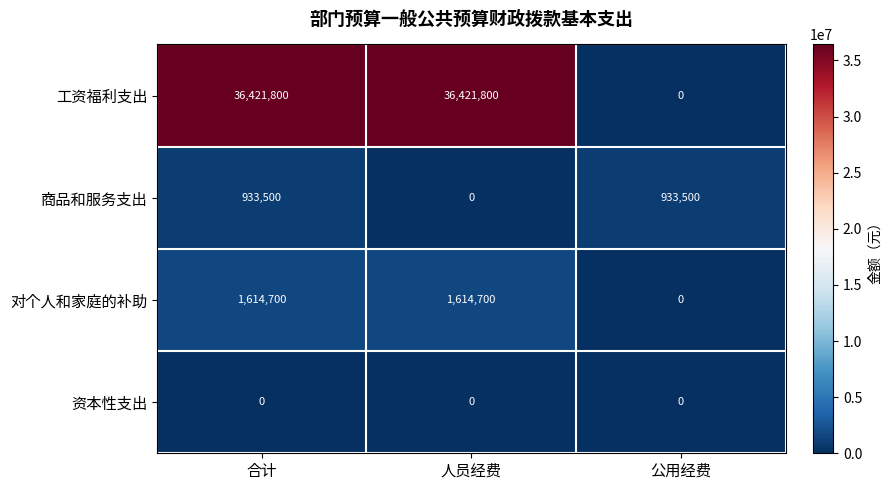

The value of 对个人和家庭的补助 at 合计 is 1614700. True or false?

True